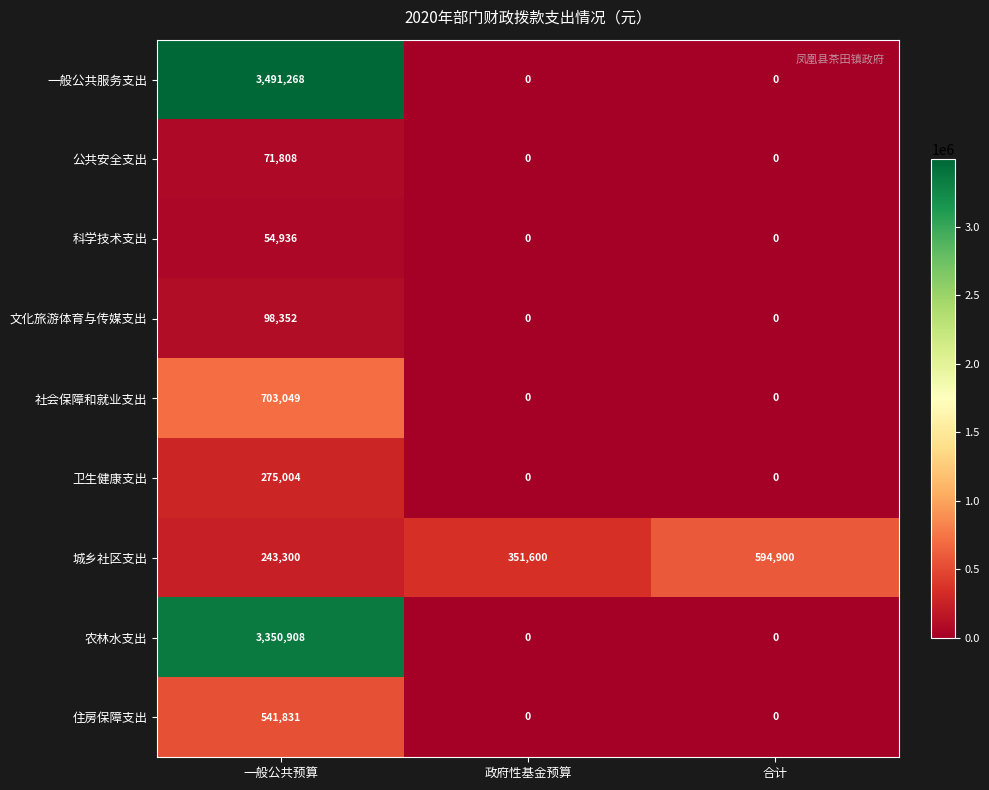

What is the difference between the 公共安全支出 values at 政府性基金预算 and 一般公共预算?

71808